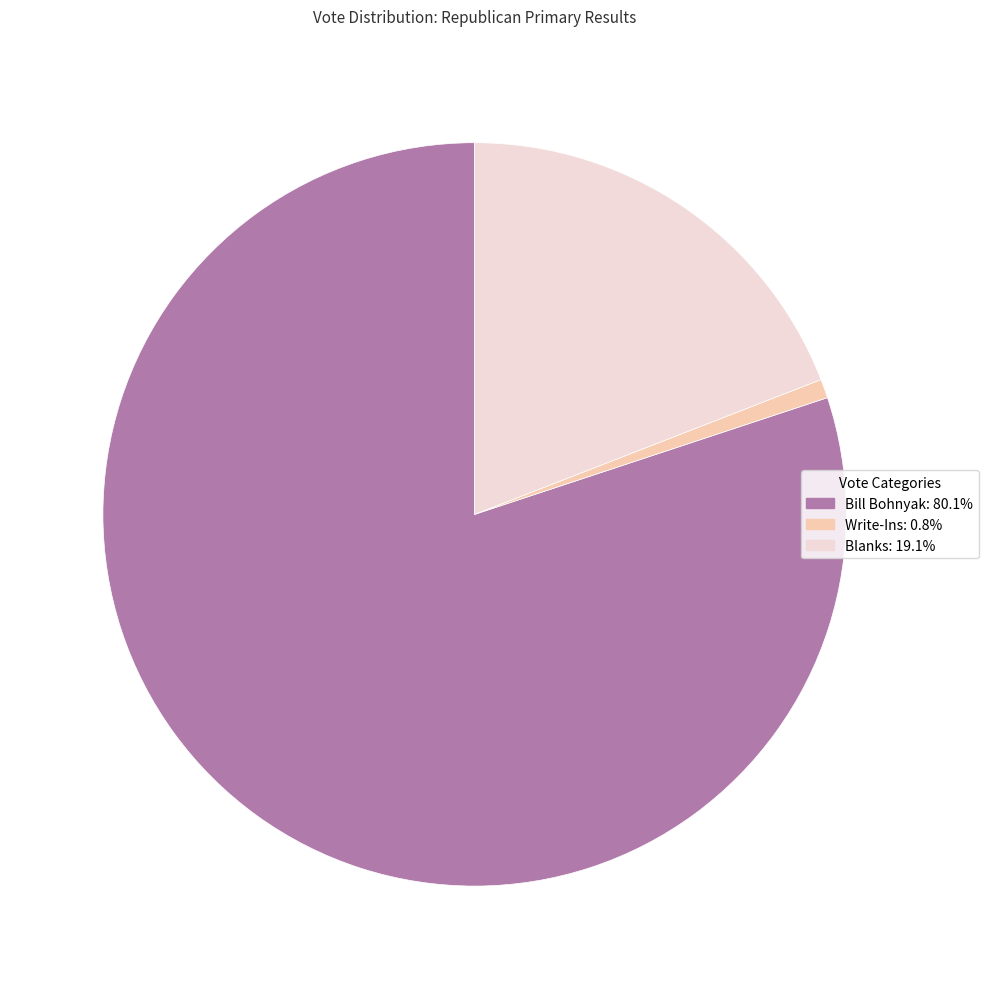

Is there a majority slice in this chart?

Yes